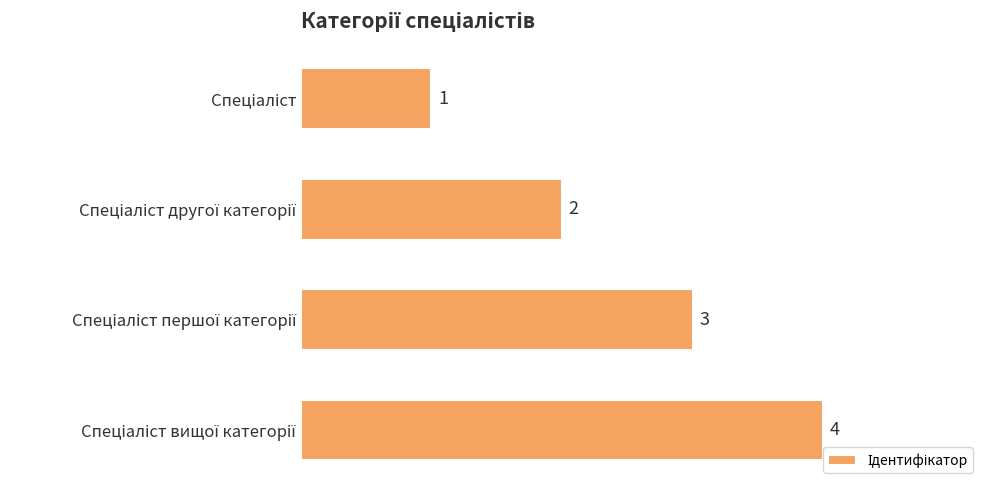

Count the values in the range 2 to 4.

3